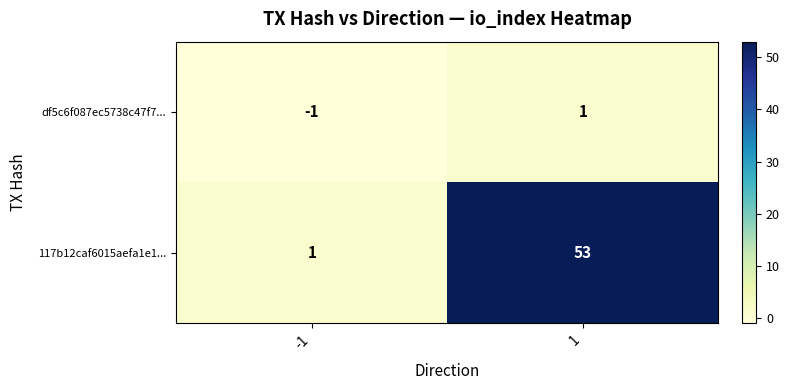

Reading right to left, list all the values displayed in this chart.

df5c6f087ec5738c47f7...: 1	-1
117b12caf6015aefa1e1...: 53	1